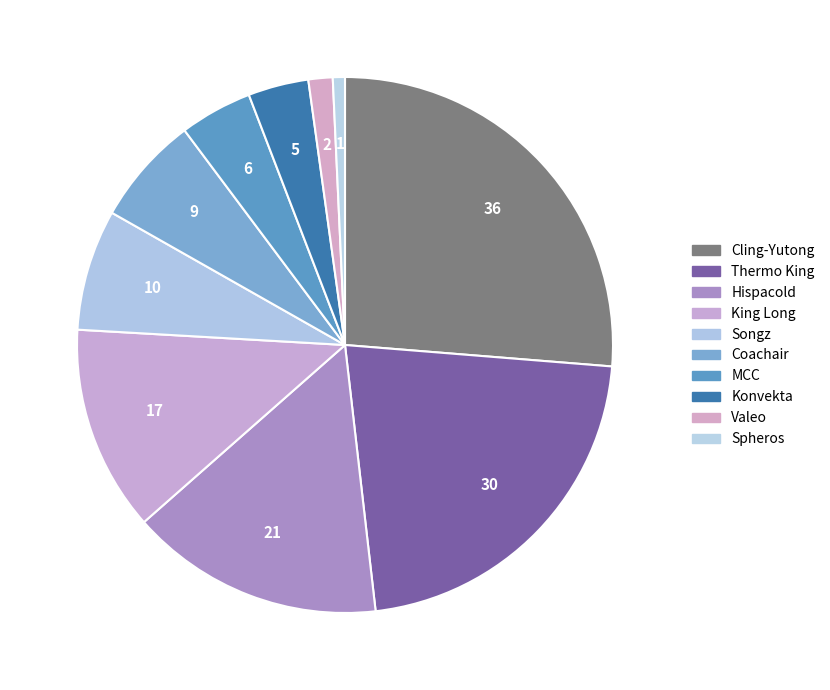

The Coachair slice represents 7% of the pie. True or false?

True